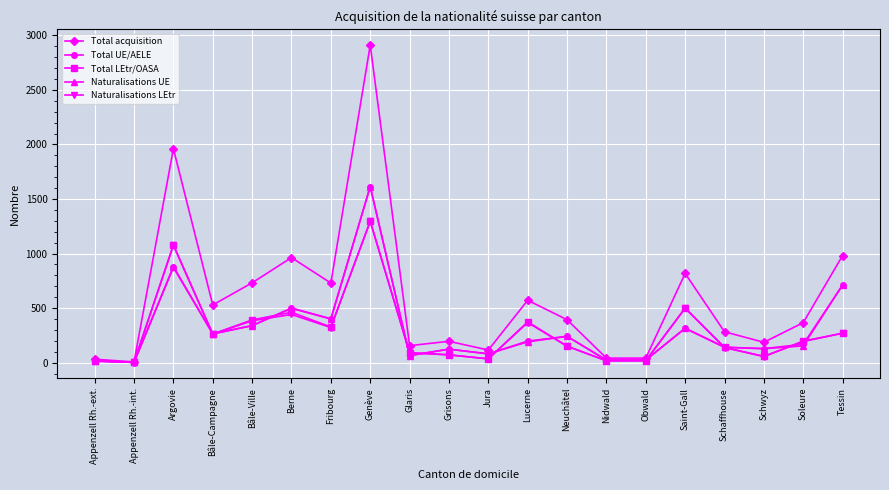

The value of Naturalisations LEtr at Berne is 442. True or false?

True